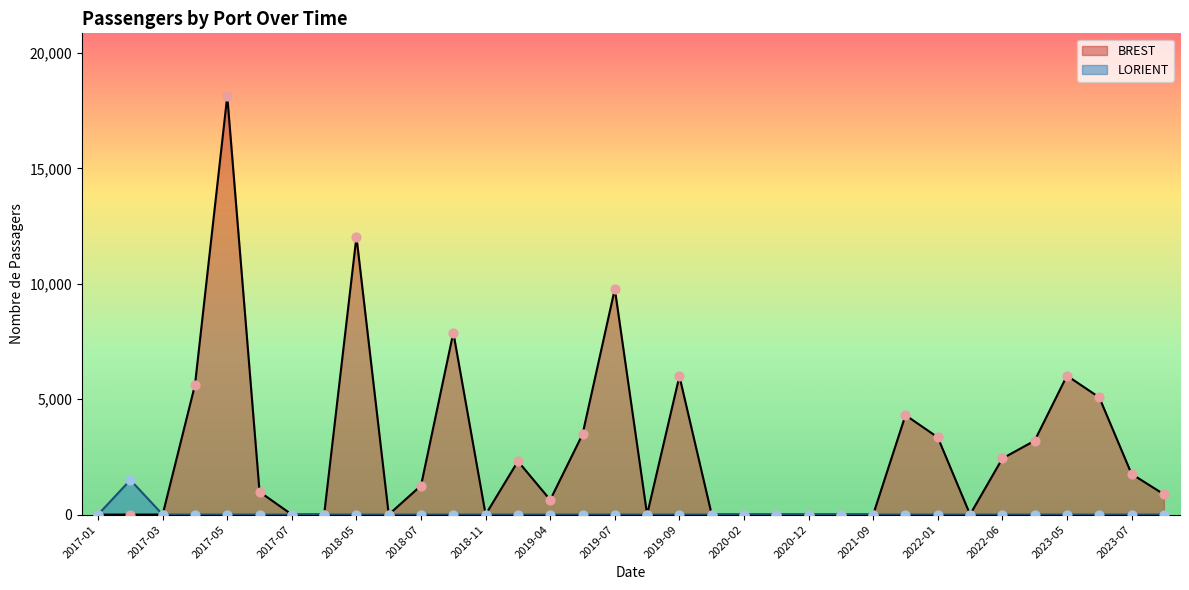

Is the value of LORIENT at 2017-07 greater than the value of BREST at 2018-09?

No